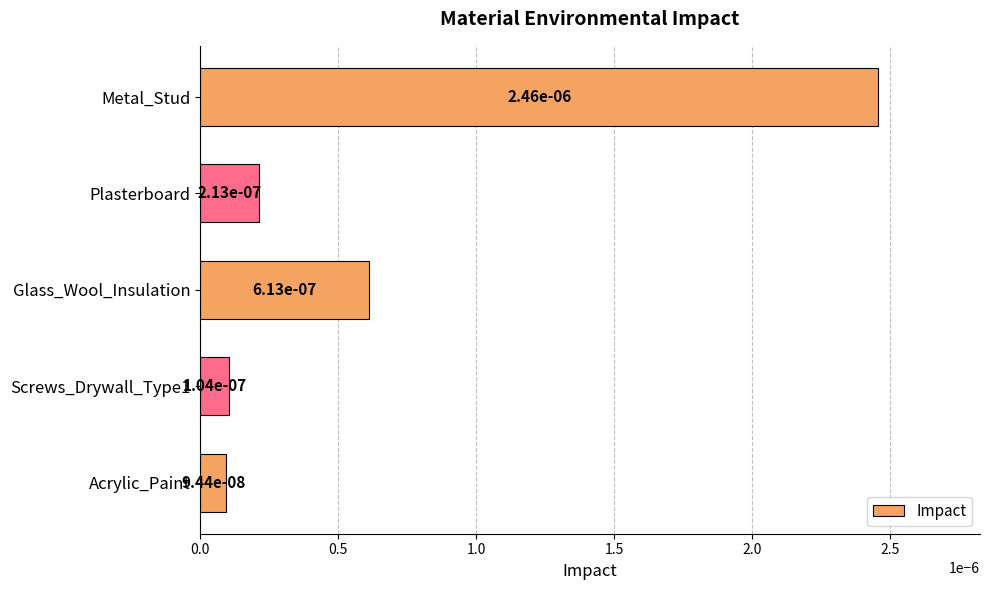

What is the label of the 5th bar from the bottom?

Metal_Stud